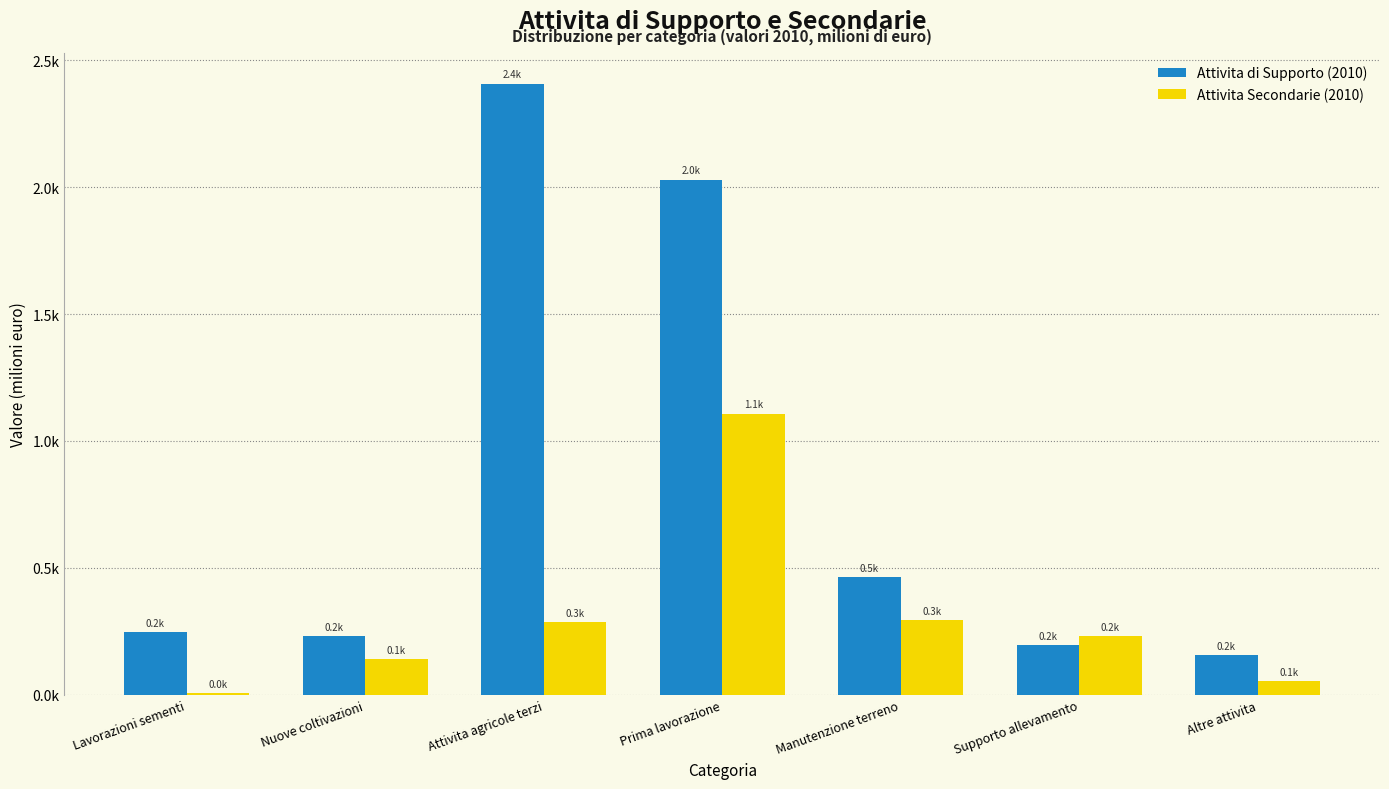

What are all the series names shown in the legend?

Attivita di Supporto (2010), Attivita Secondarie (2010)